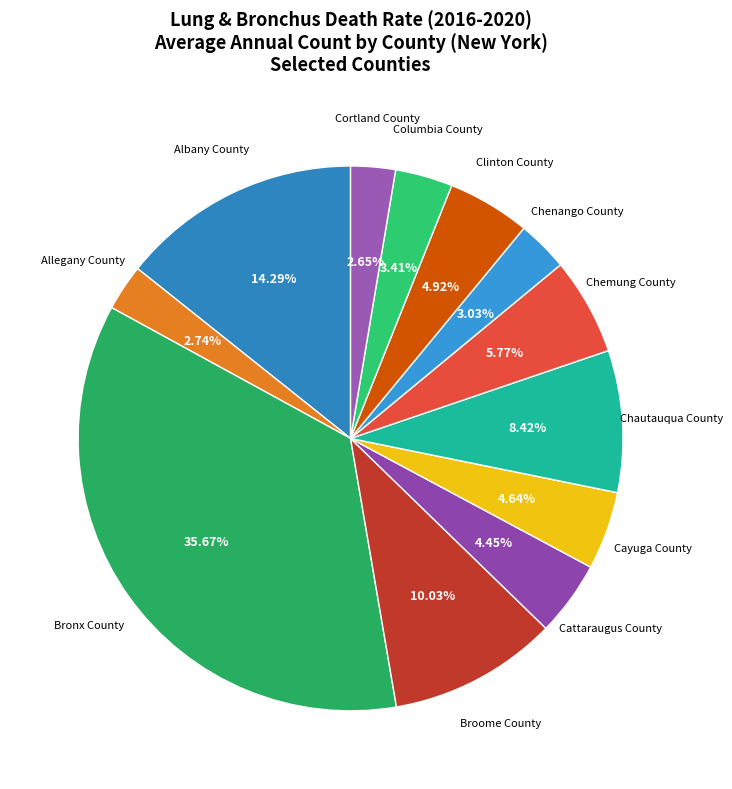

How much of the chart is everything except Allegany County?

97.3%